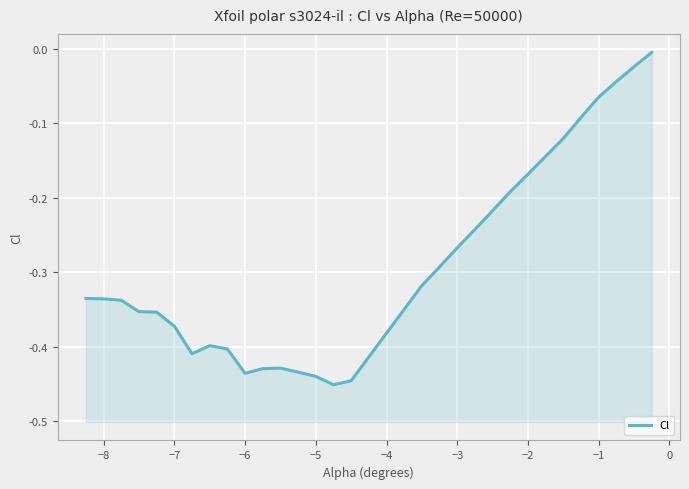

Reading left to right, list all the values displayed in this chart.

-0.3	-0.3	-0.3	-0.4	-0.4	-0.4	-0.4	-0.4	-0.4	-0.4	-0.4	-0.4	-0.4	-0.4	-0.5	-0.4	-0.3	-0.3	-0.3	-0.2	-0.2	-0.2	-0.2	-0.1	-0.1	-0.1	-0.1	-0.0	-0.0	-0.0